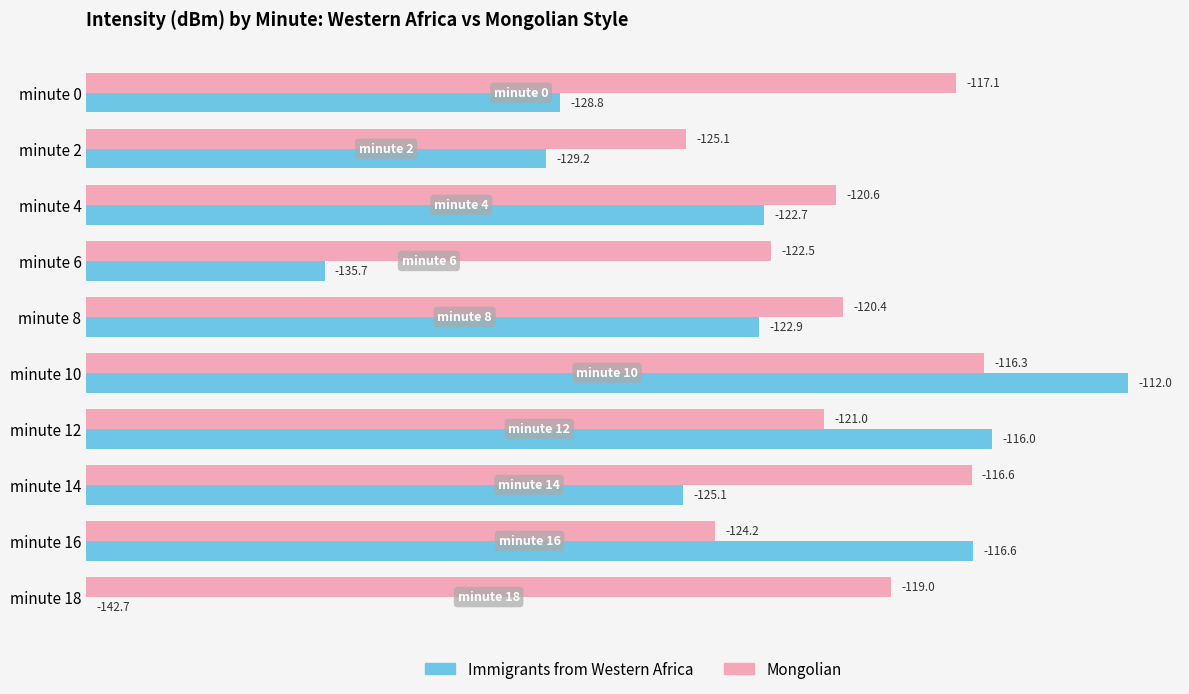

At which category does the chart reach its minimum across all series?

minute 18